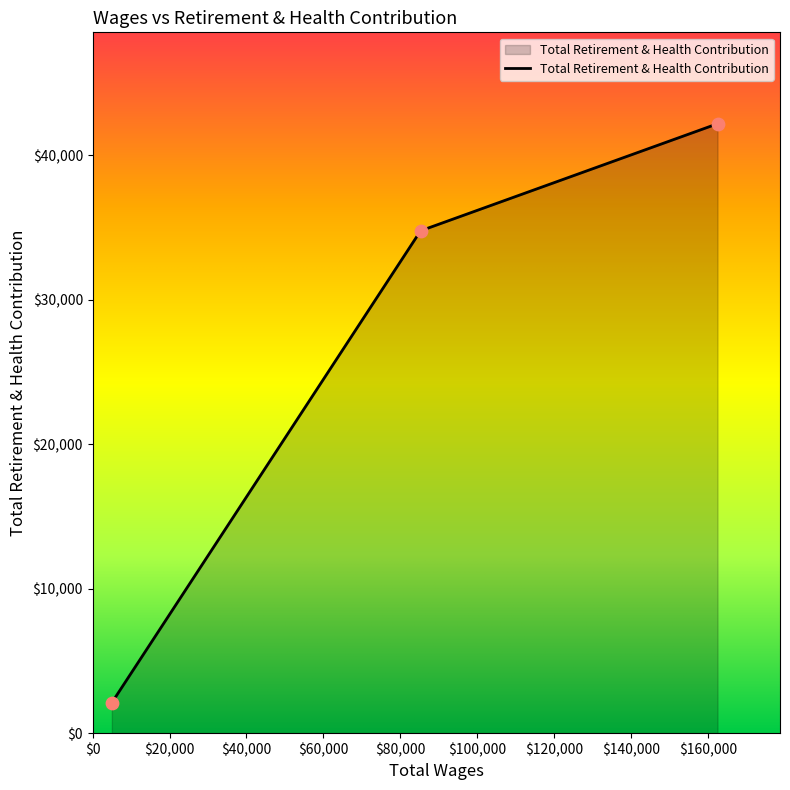

What is the difference between the maximum and minimum values?

40076